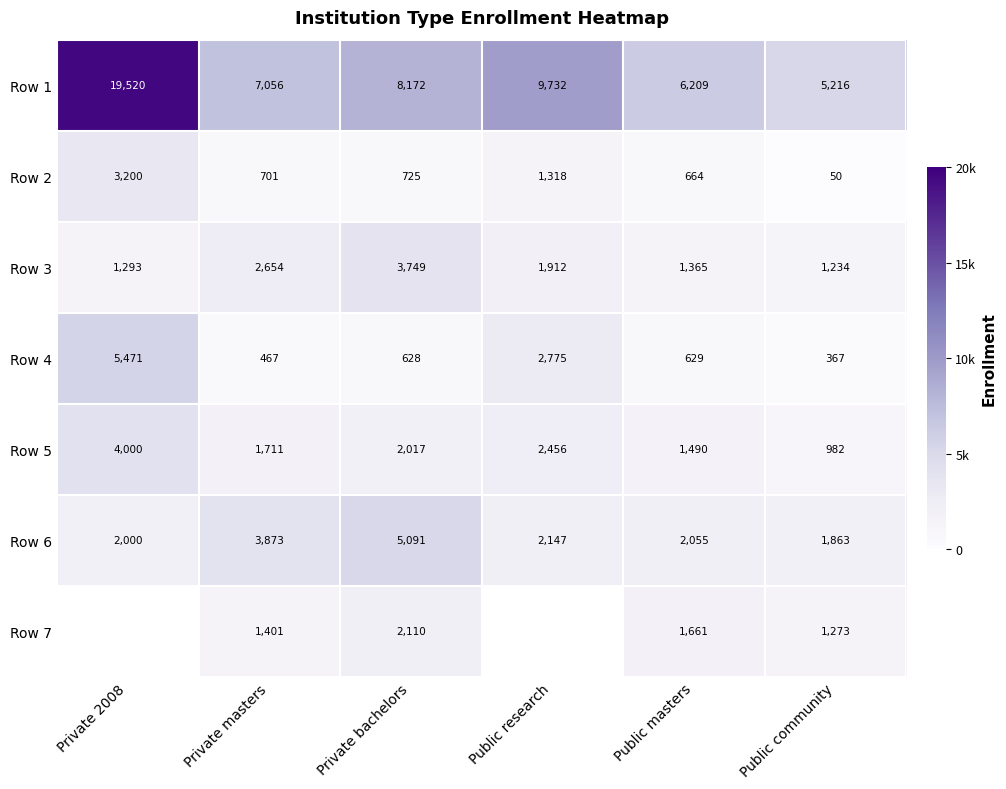

Which label corresponds to the largest value in the chart?

Private 2008